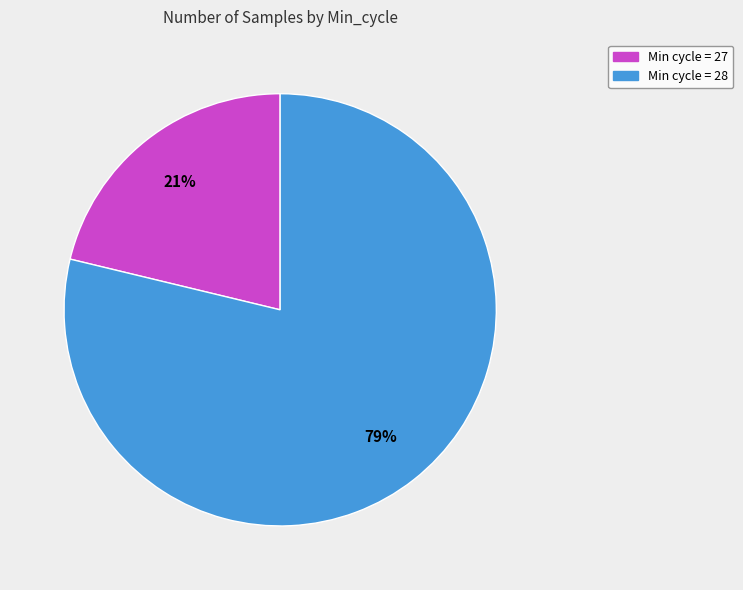

Is there any slice that represents more than half of the pie?

Yes